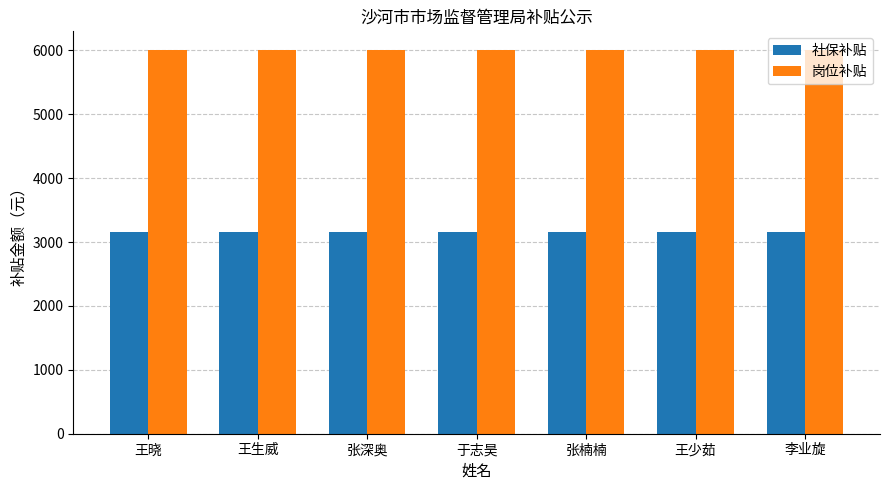

Read the 岗位补贴 value at 王少茹.

6000.0